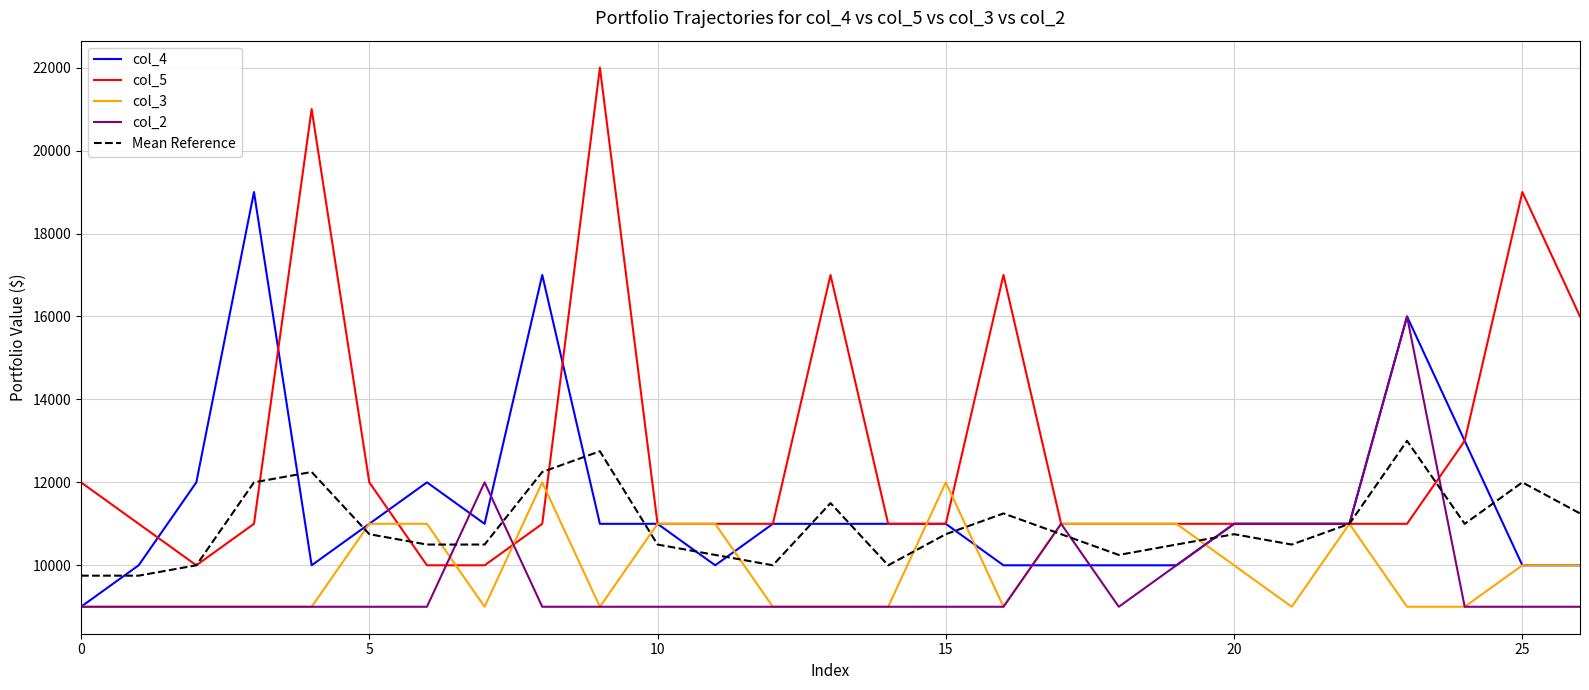

Which series has the largest range (max minus min)?

col_5